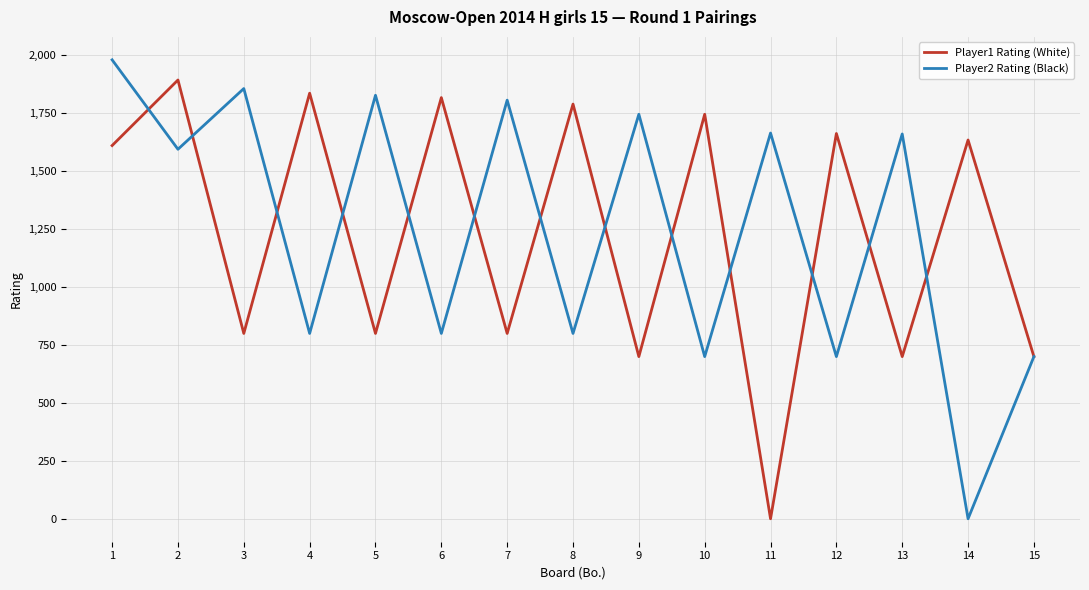

What are all the series names shown in the legend?

Player1 Rating (White), Player2 Rating (Black)